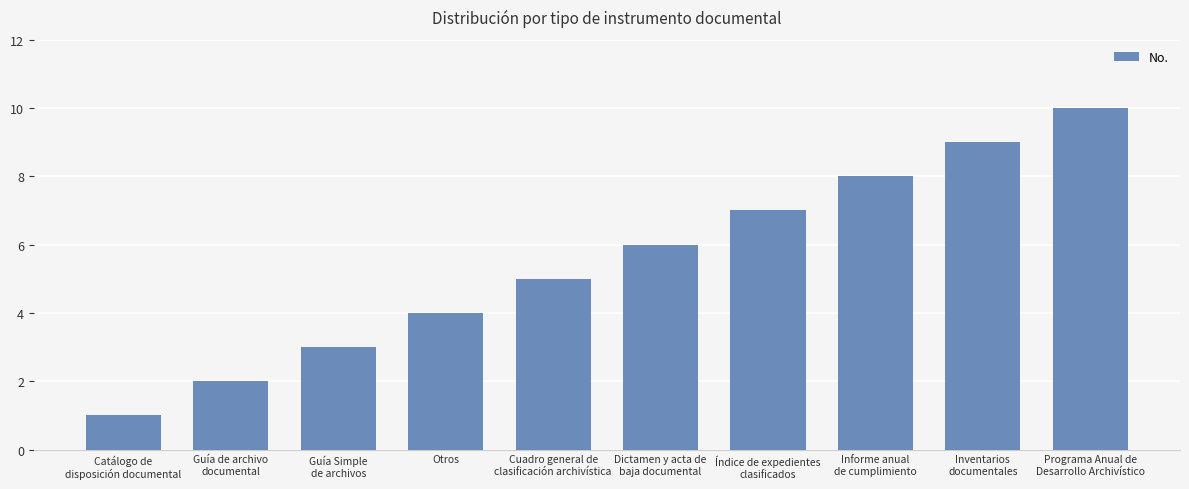

What is the minimum value shown in the chart?

1